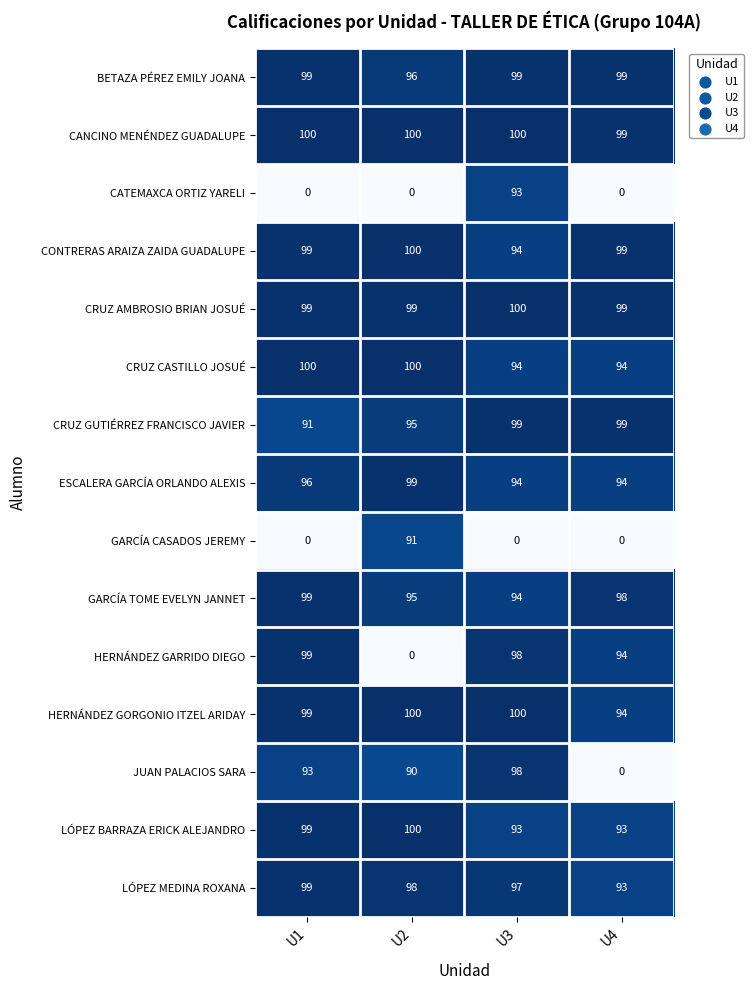

What is the maximum value shown in the chart?

100